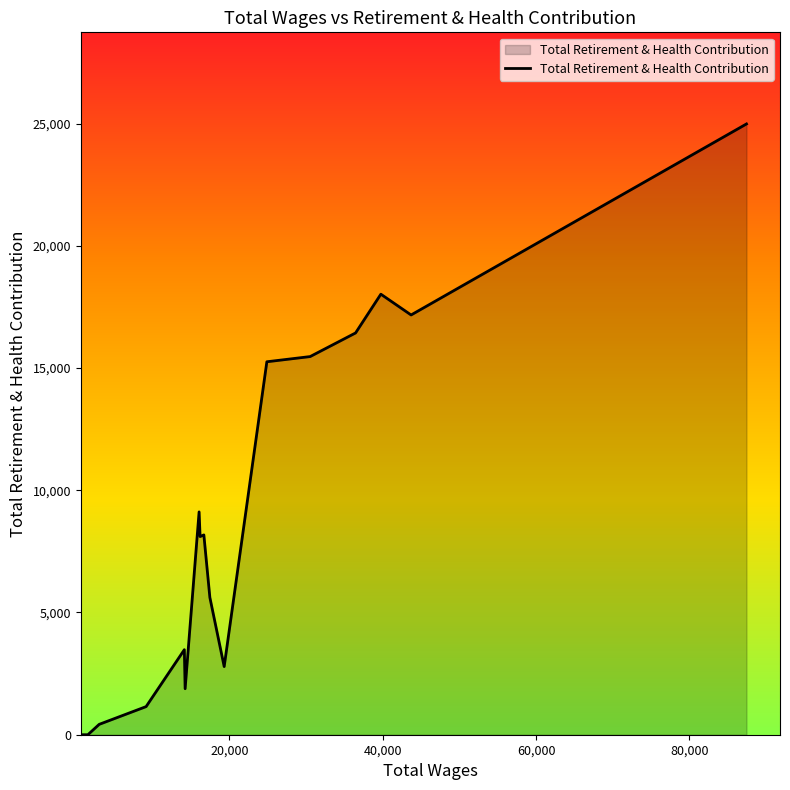

What is the difference between the maximum and minimum values?

24982